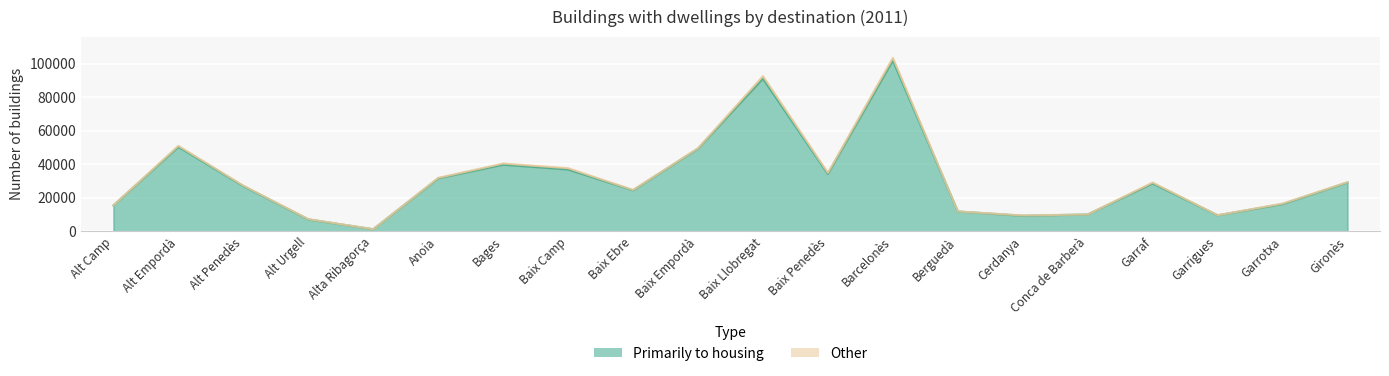

What is the change in value from Baix Llobregat to Cerdanya?

-81761